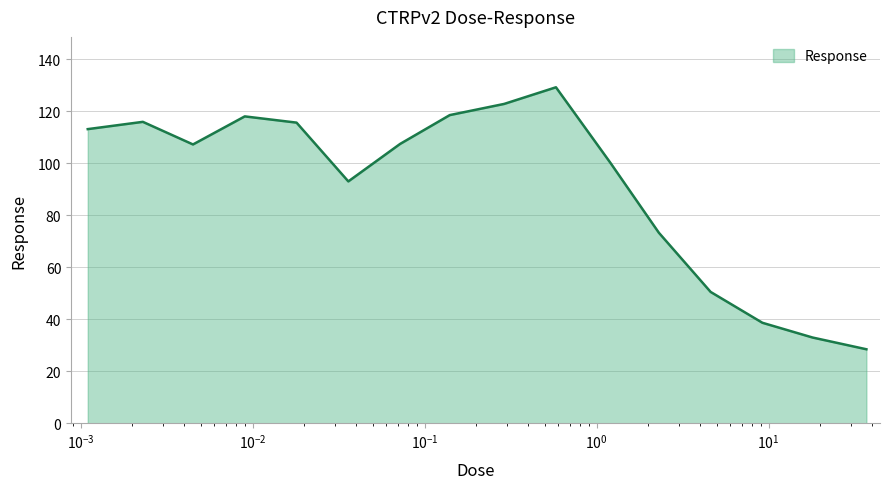

What is the greatest value displayed?

129.3